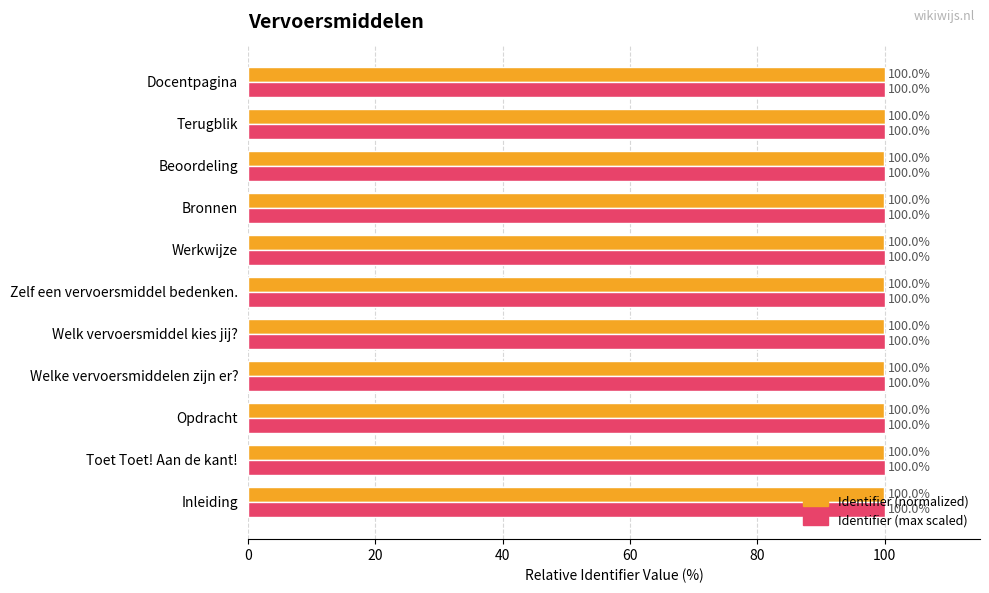

What is the sum of all Identifier (normalized) values?

1100.0